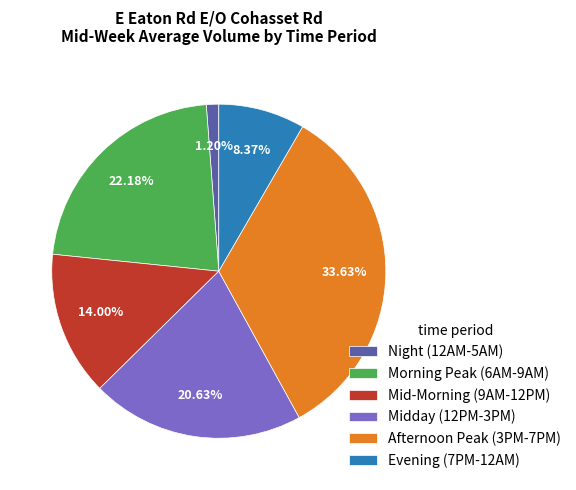

How many segments does this pie chart have?

6